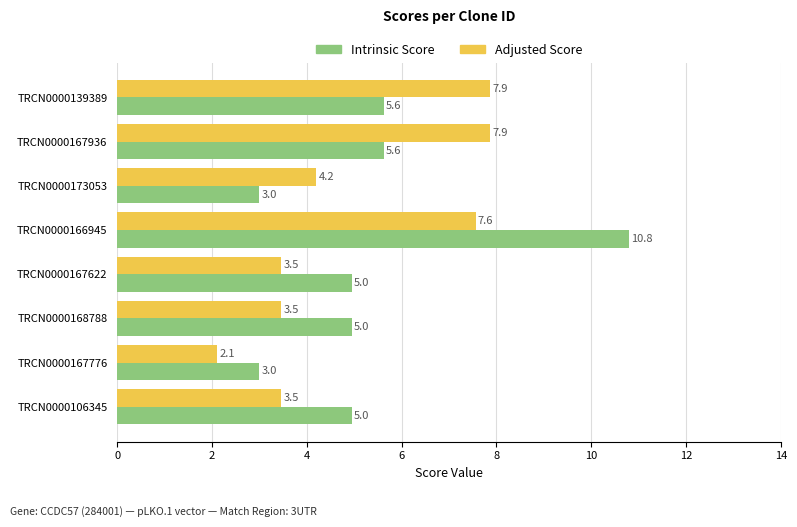

The Adjusted Score series shows 3.5 at TRCN0000166945. True or false?

False